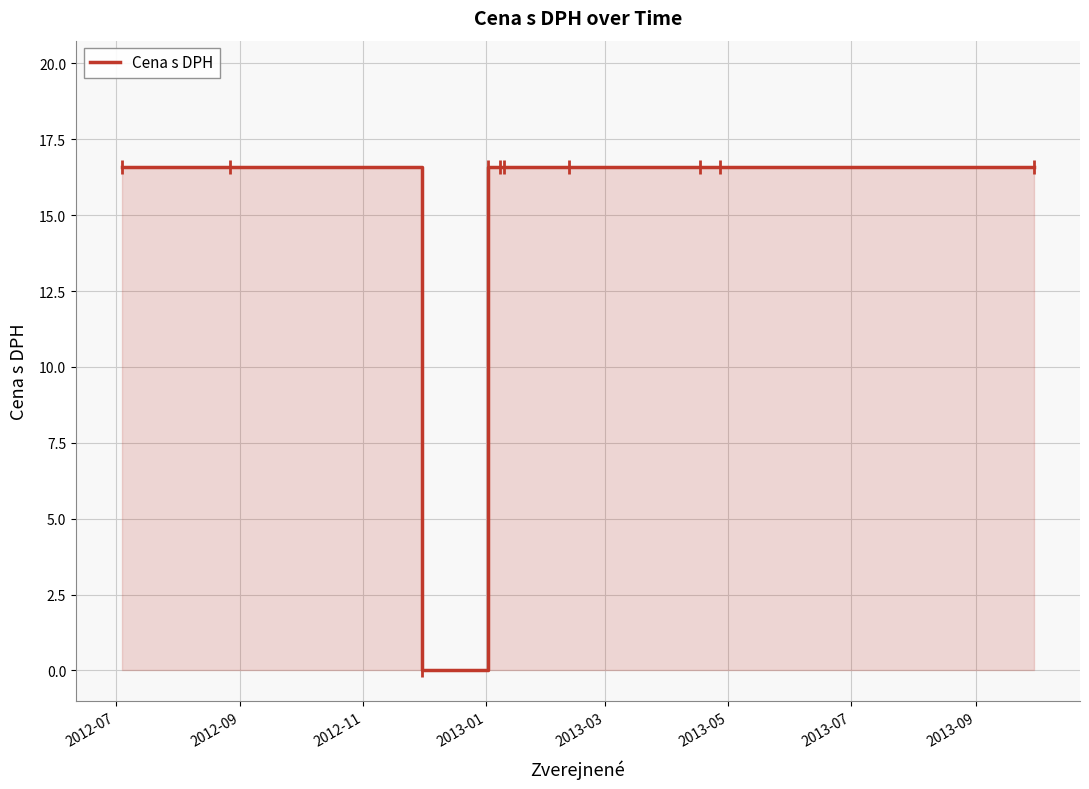

True or false: there are more than 2 points higher than both neighbors.

False